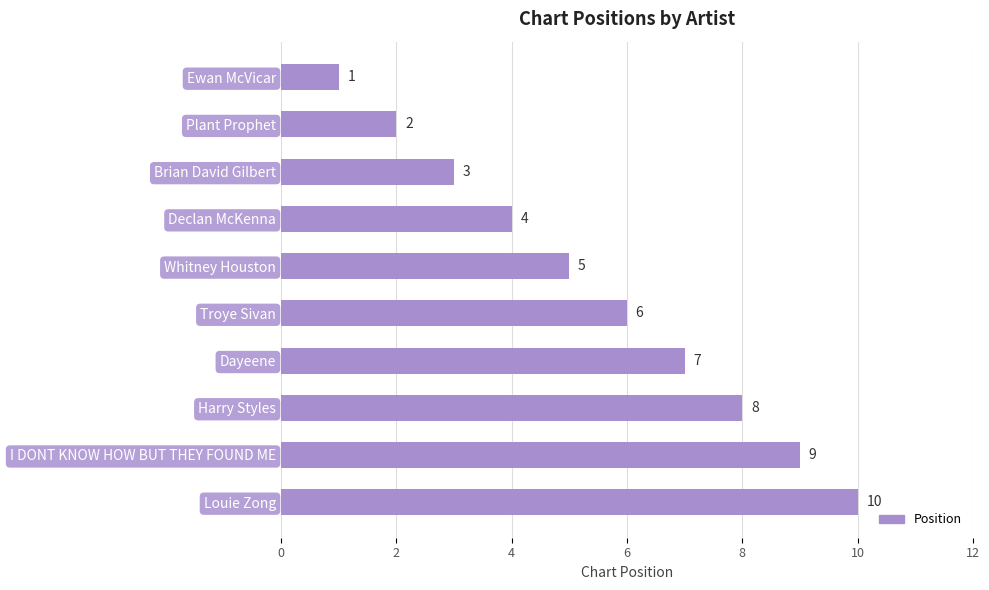

What position from the top is Declan McKenna?

4